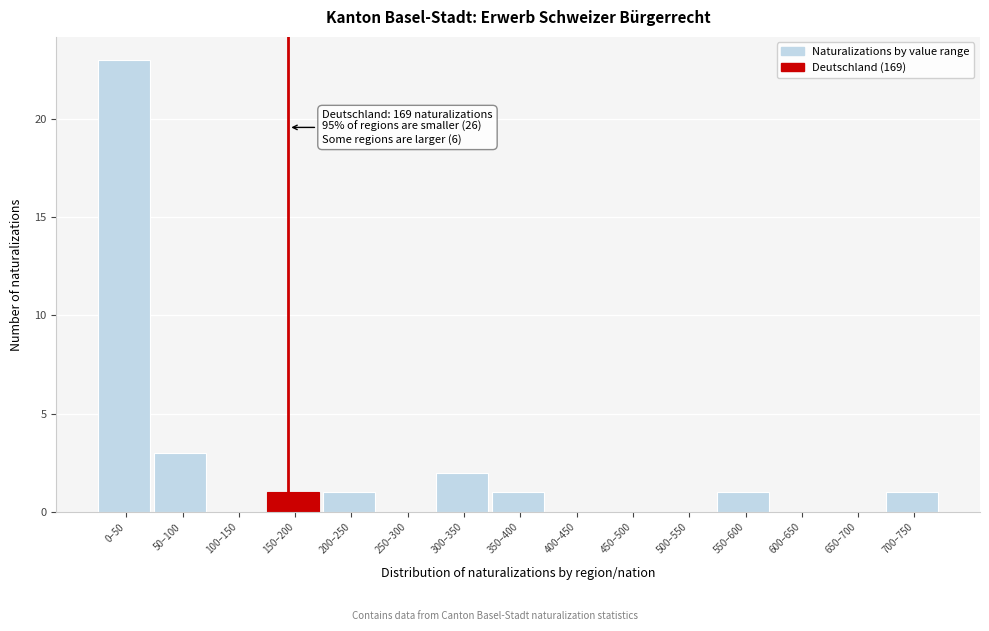

What is the change in value from 50–100 to 100–150?

-3